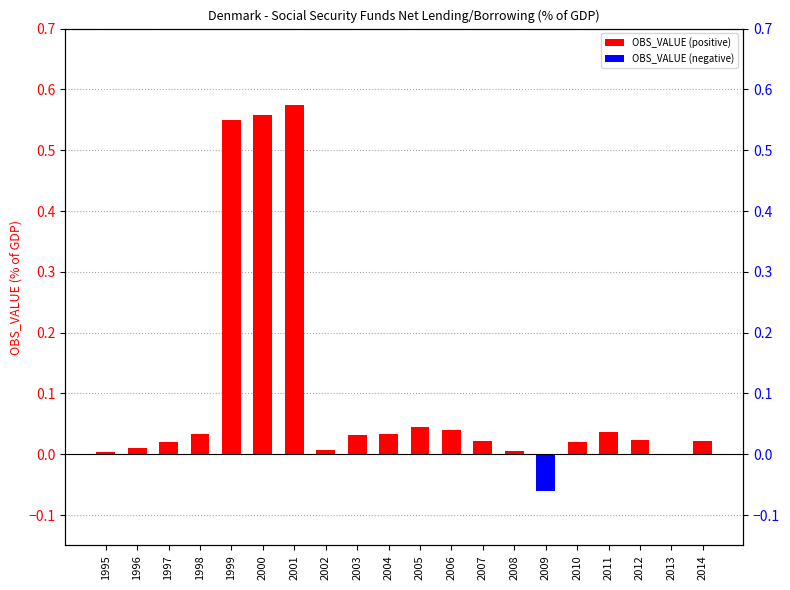

What is the sum of all values?

2.0